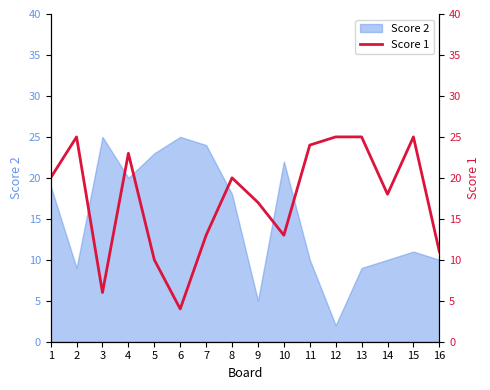

The chart shows a value of 17 at 9. True or false?

True